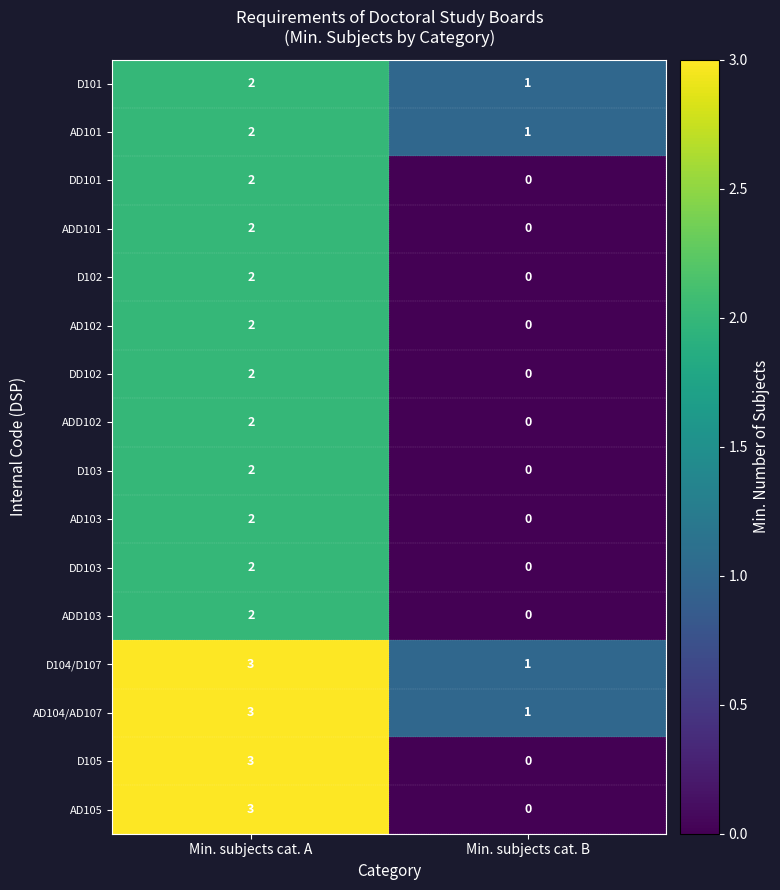

What is the difference between the highest and lowest values at Min. subjects cat. B?

1